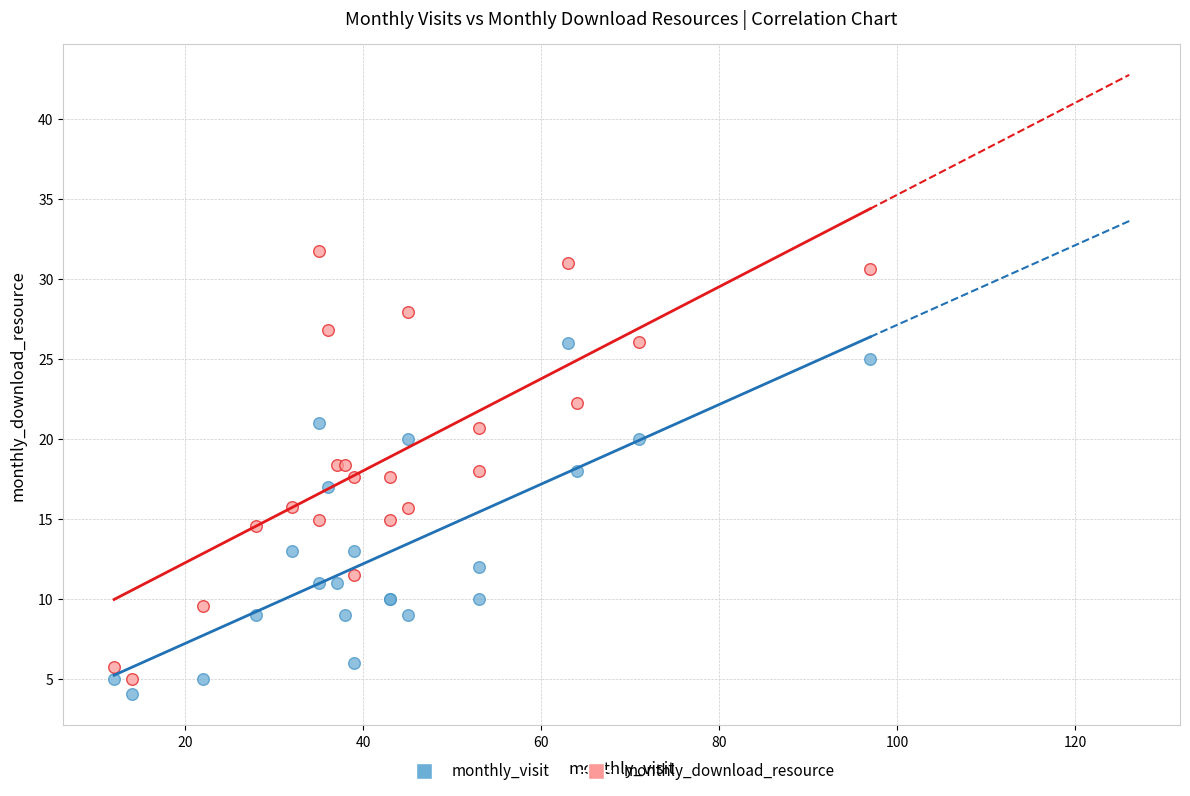

Which series contains the highest Y value?

monthly_download_resource